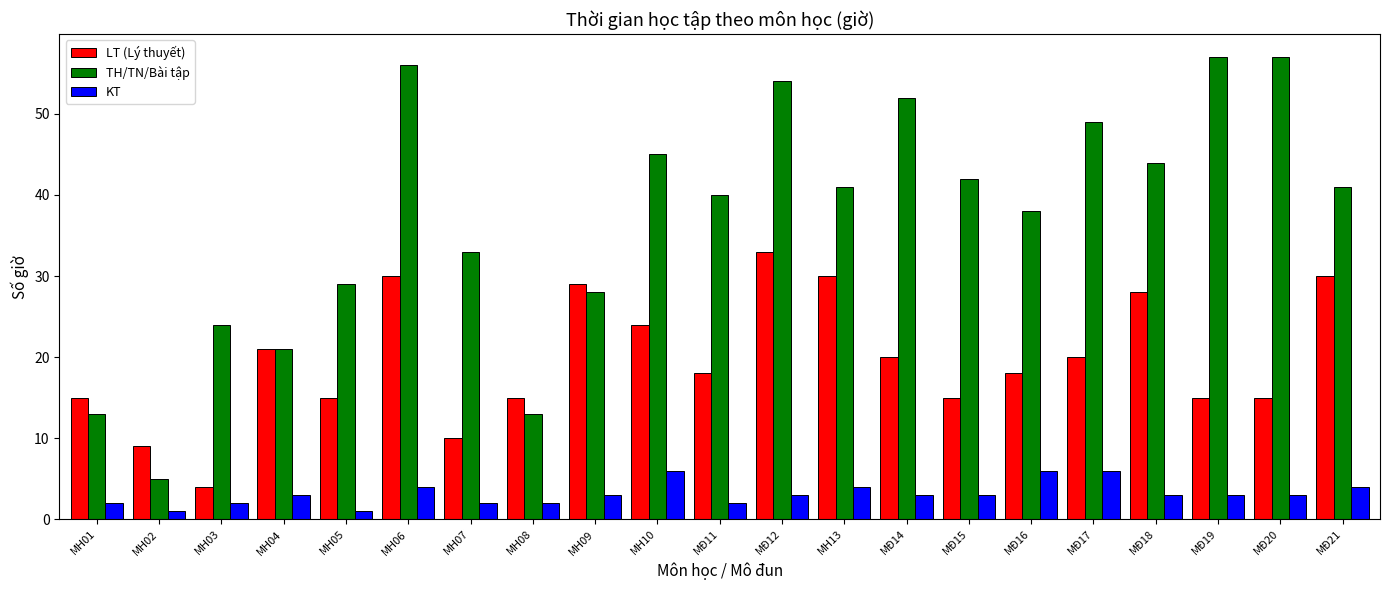

How many groups of bars are there?

21